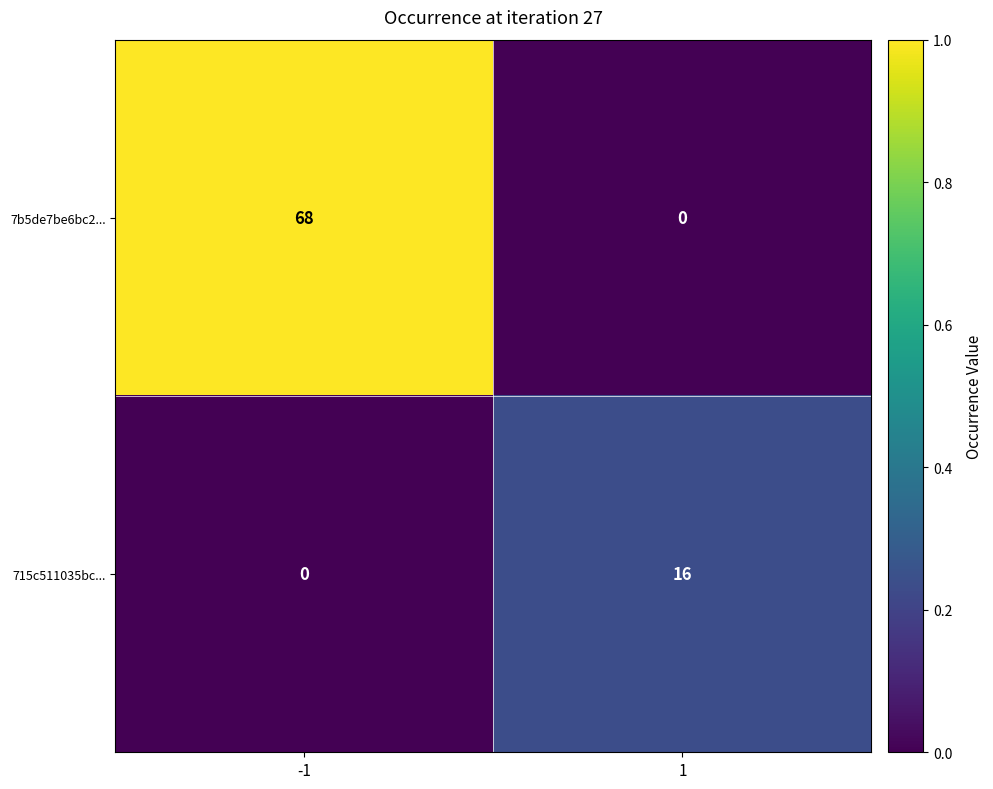

Which series has the largest total across all categories?

7b5de7be6bc2...